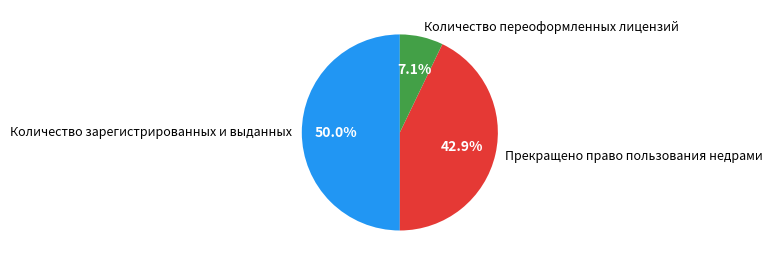

To the nearest percent, what is the difference between the largest and smallest slice percentages?

43%